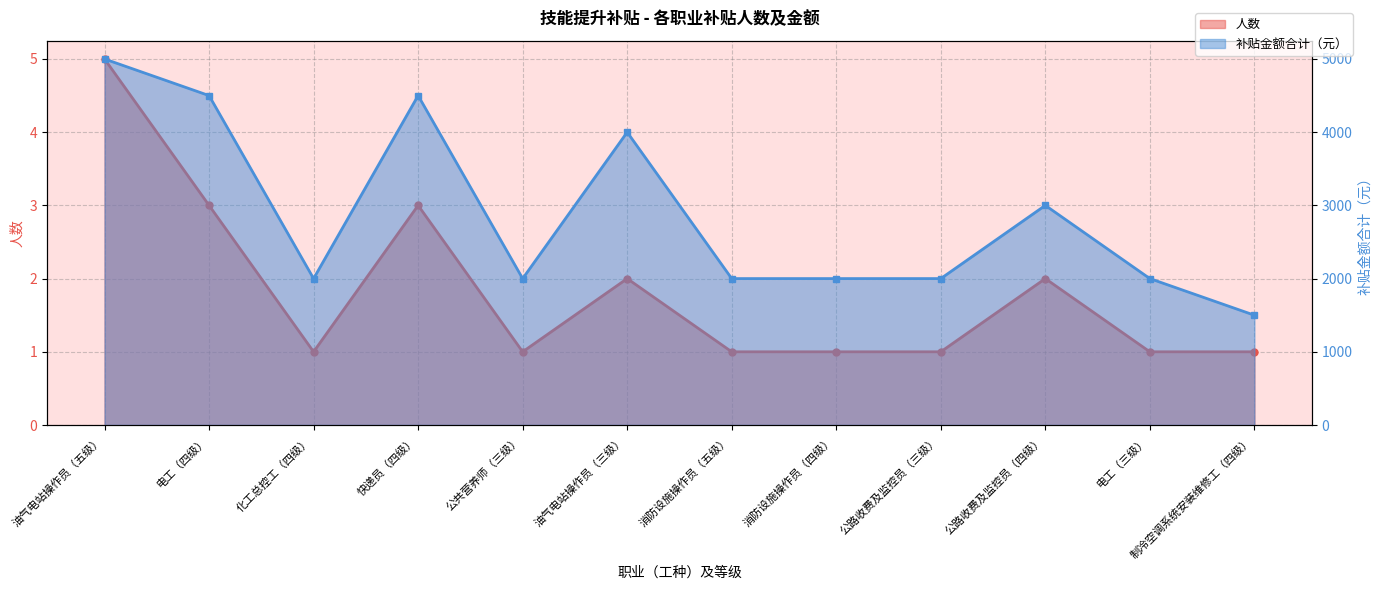

Count the 人数 values in the range 1 to 3.

11